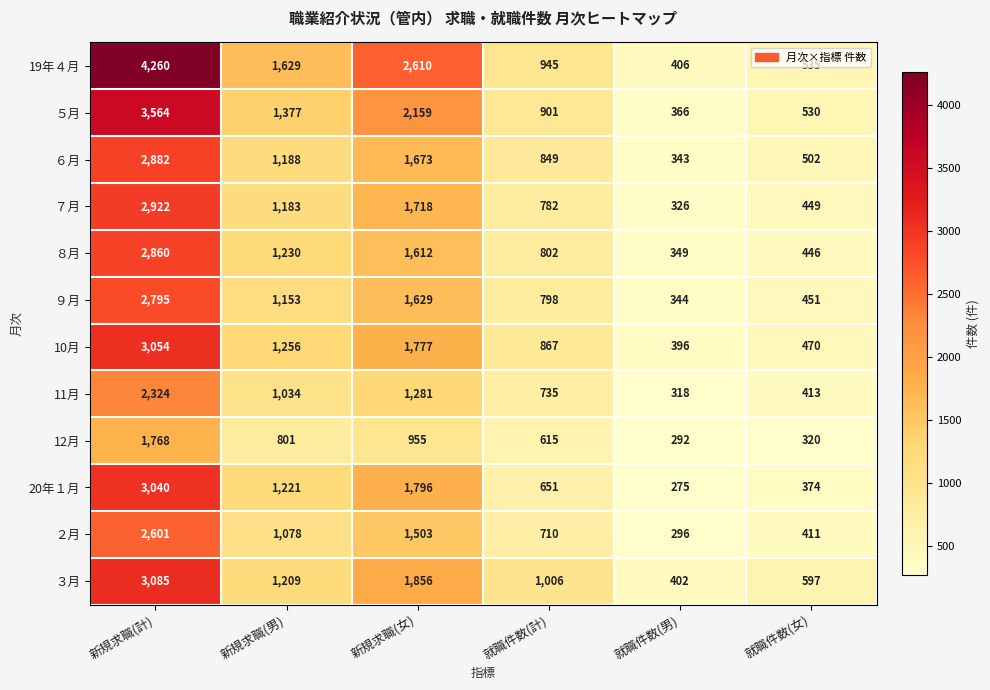

The value of ２月 at 就職件数(女) is 411. True or false?

True